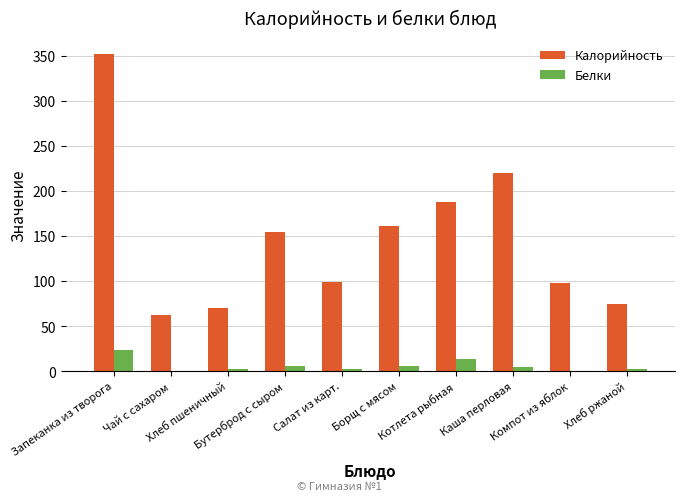

What is the sum of all Белки values?

58.4